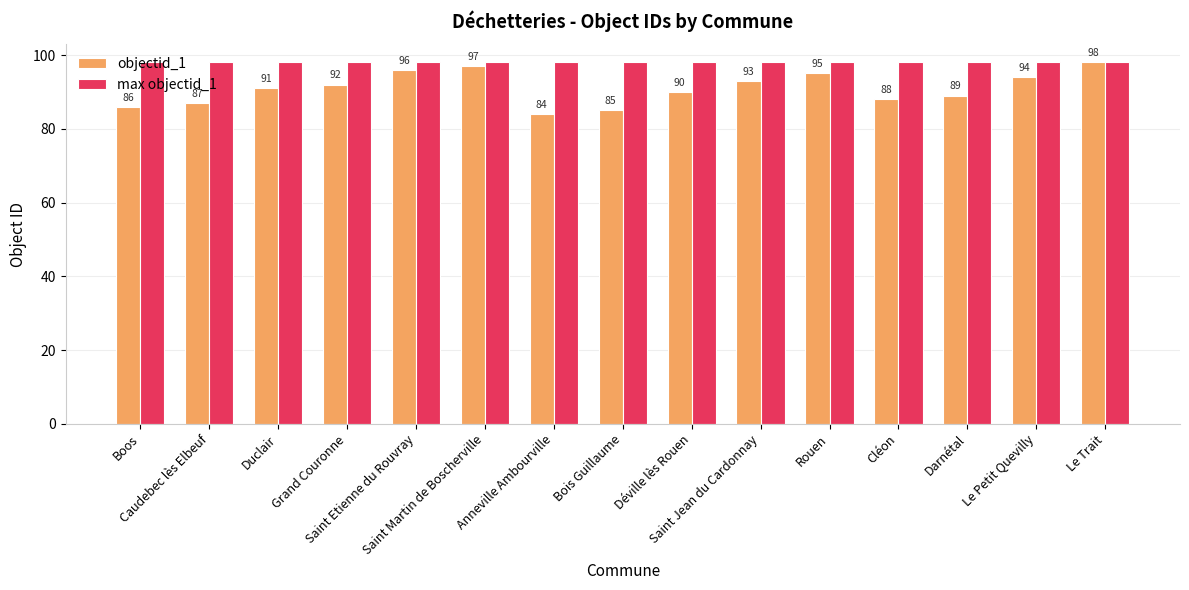

What is the label of the 12th bar from the right?

Grand Couronne